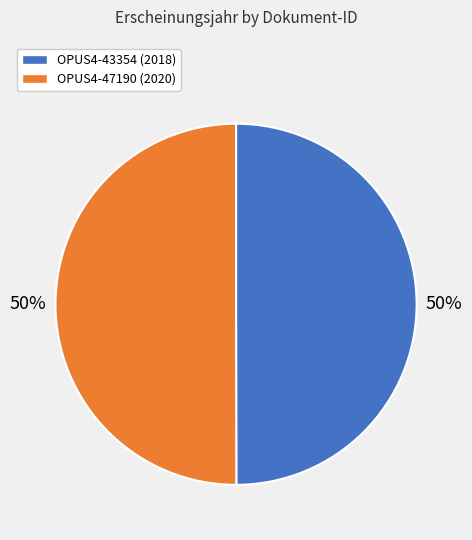

Combined, do OPUS4-47190 and OPUS4-43354 account for over 50%?

Yes